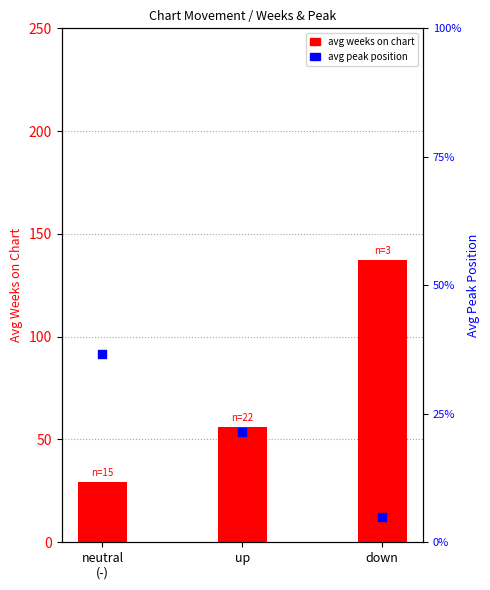

Is the value of avg weeks on chart at neutral
(-) greater than the value of avg peak position at down?

Yes